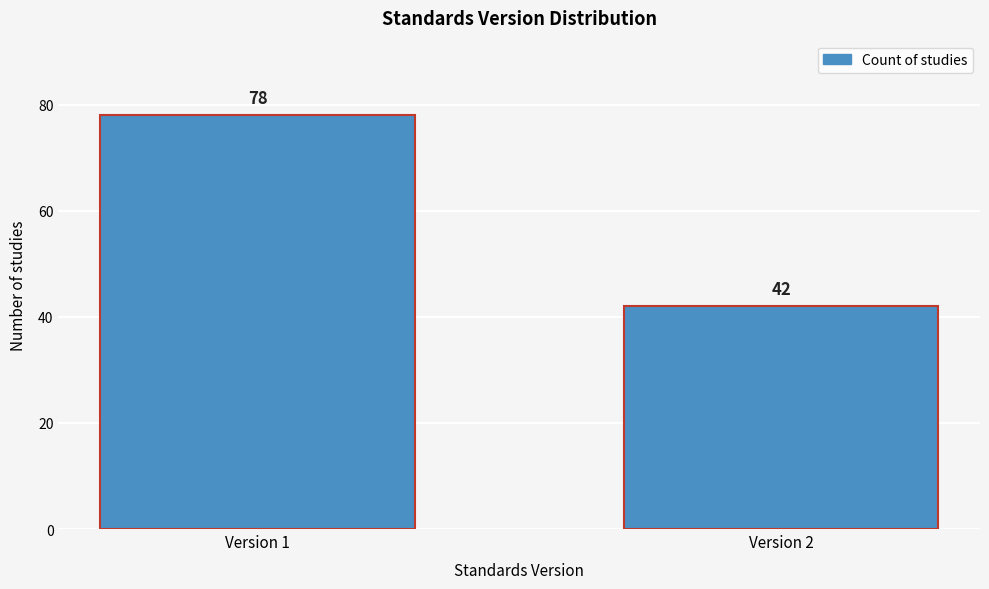

Reading left to right, list all the values displayed in this chart.

Version 1=78	Version 2=42